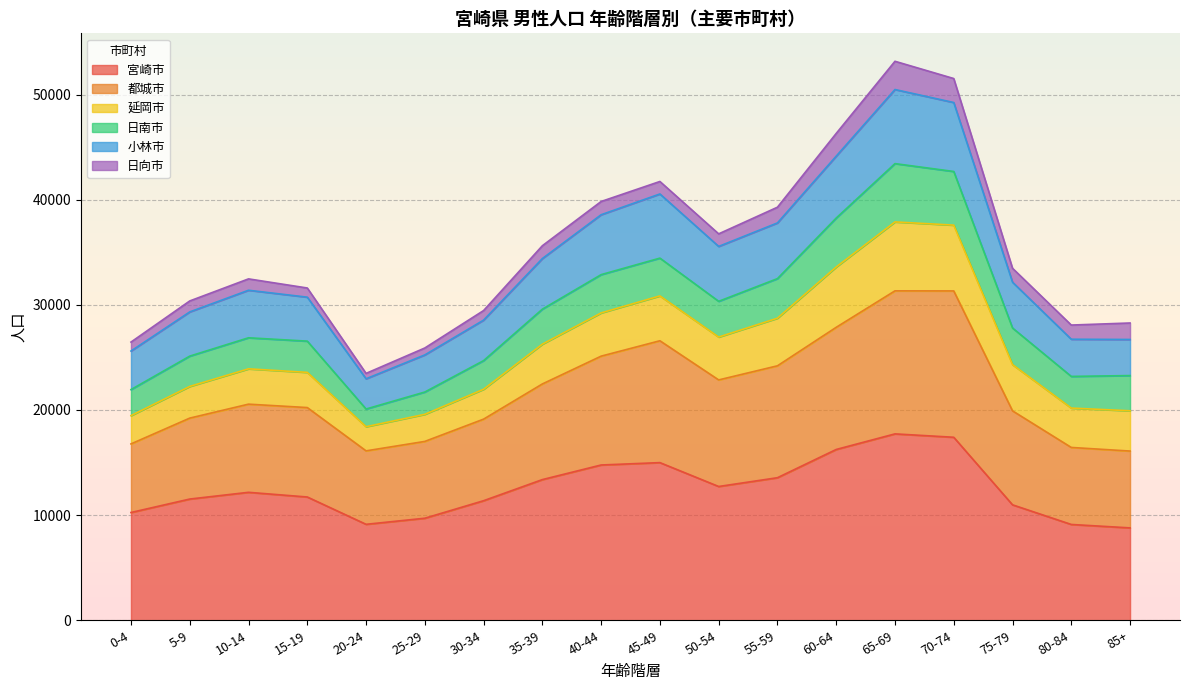

What is the highest value of the 宮崎市 series?

17728